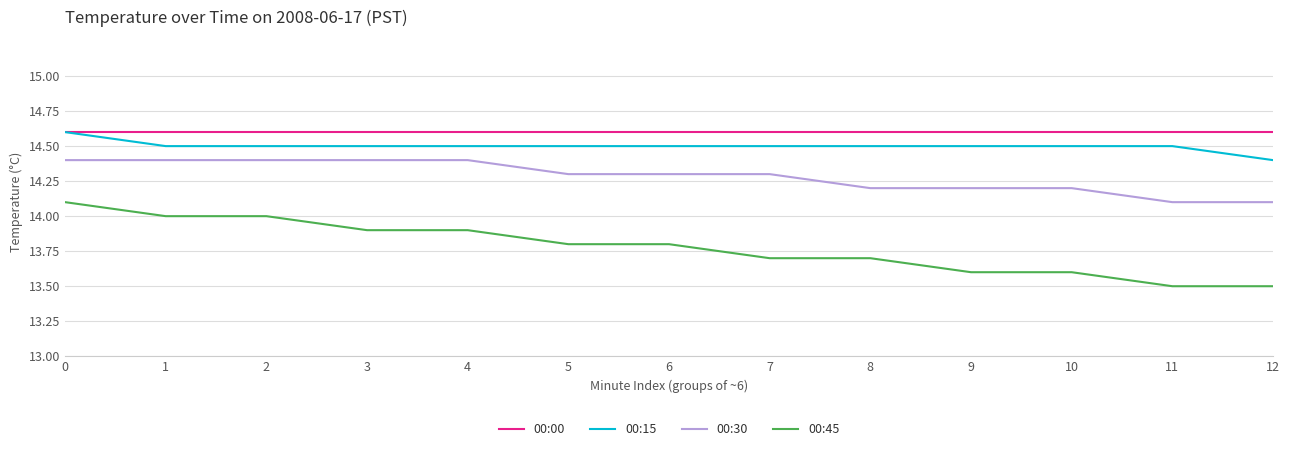

What is the difference between the 00:15 values at 8 and 12?

0.1